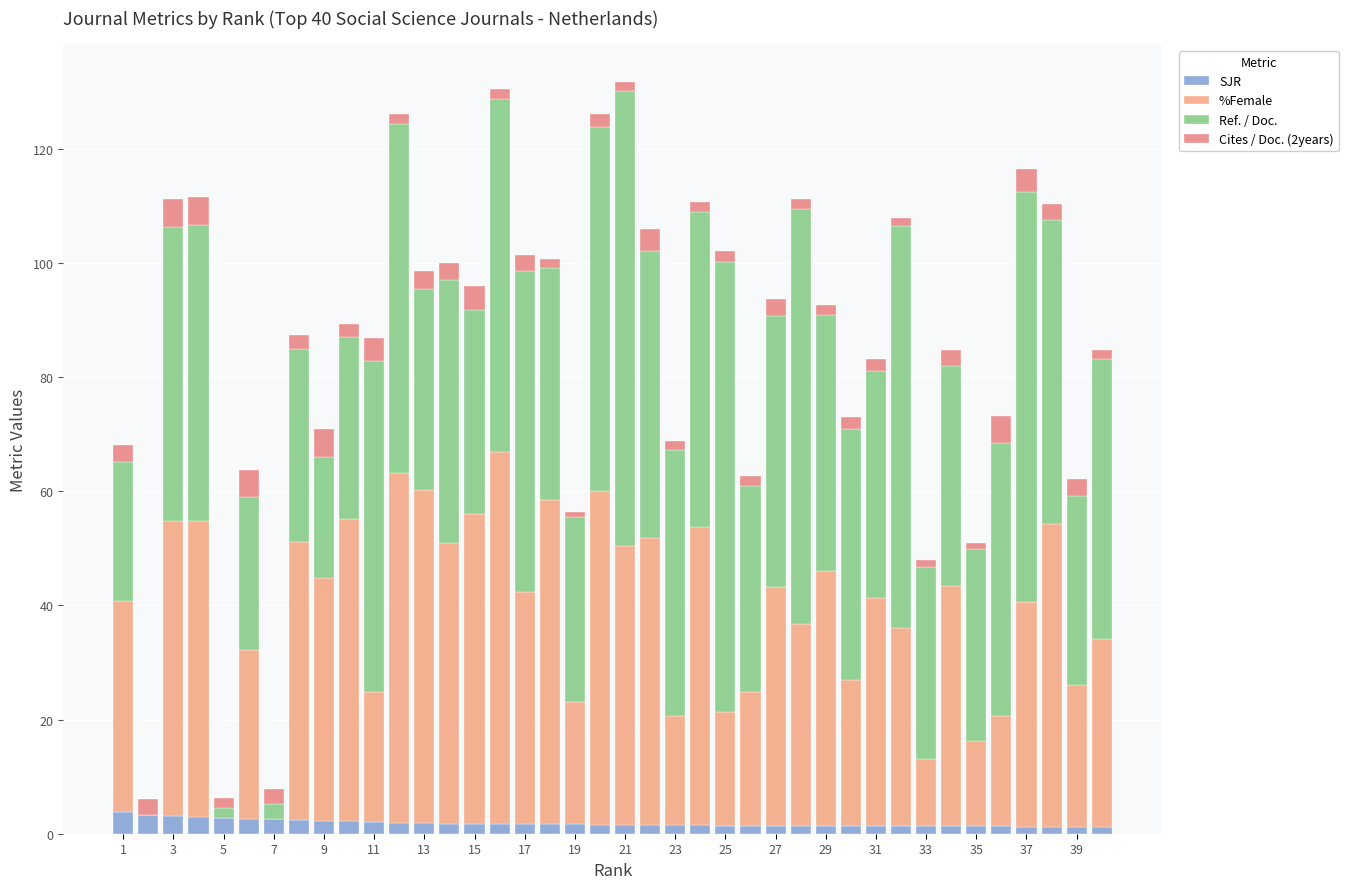

Are the bars horizontal?

No